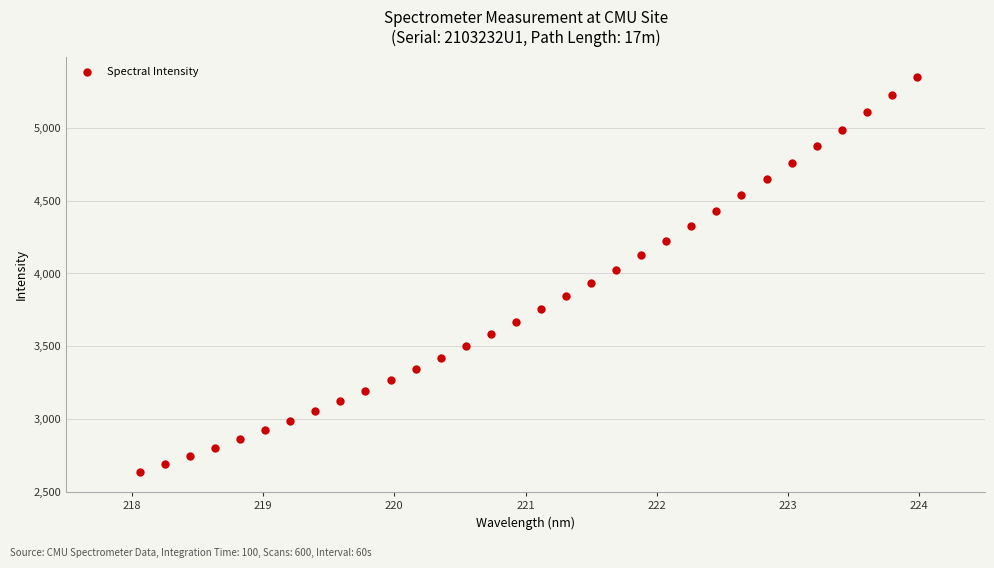

What is the range of X values (max minus min)?

5.9